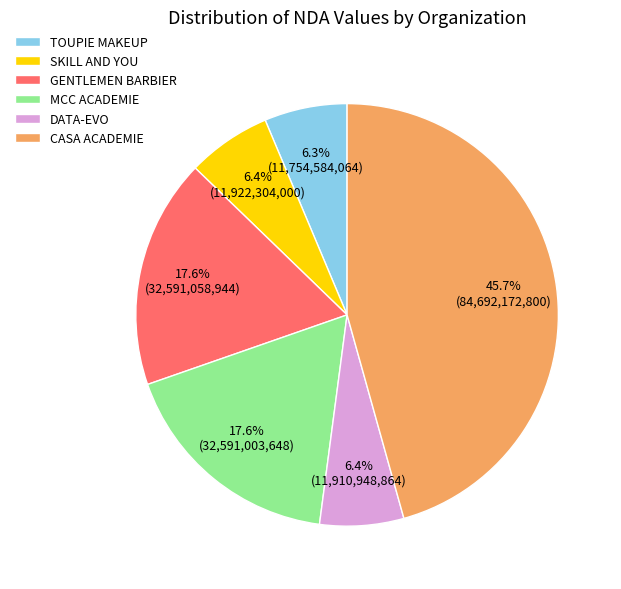

How many segments does this pie chart have?

6